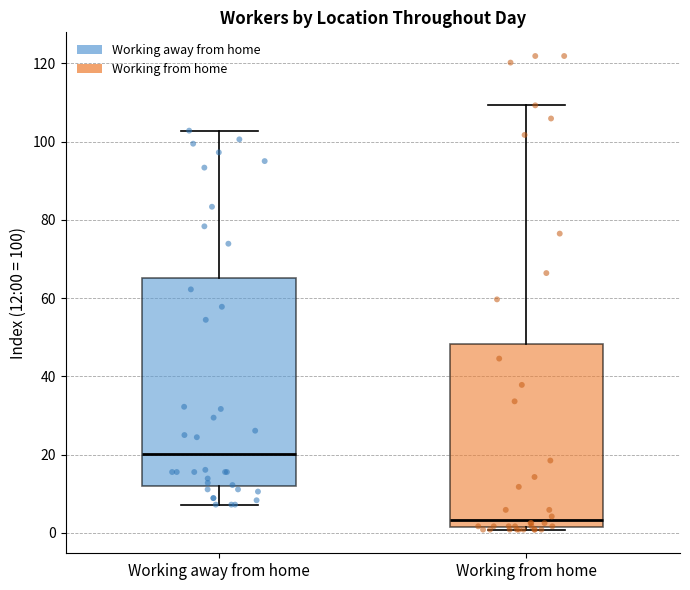

Reading left to right, read every box against the y-axis: the position of its median line, the range the box covers, and the ends of its whiskers. The values are not printed on the chart, so give them approximately, as read against the axis.

Working away from home: median 20, box 12 to 66, whiskers 8 to 102
Working from home: median 4, box 2 to 48, whiskers 0 to 110